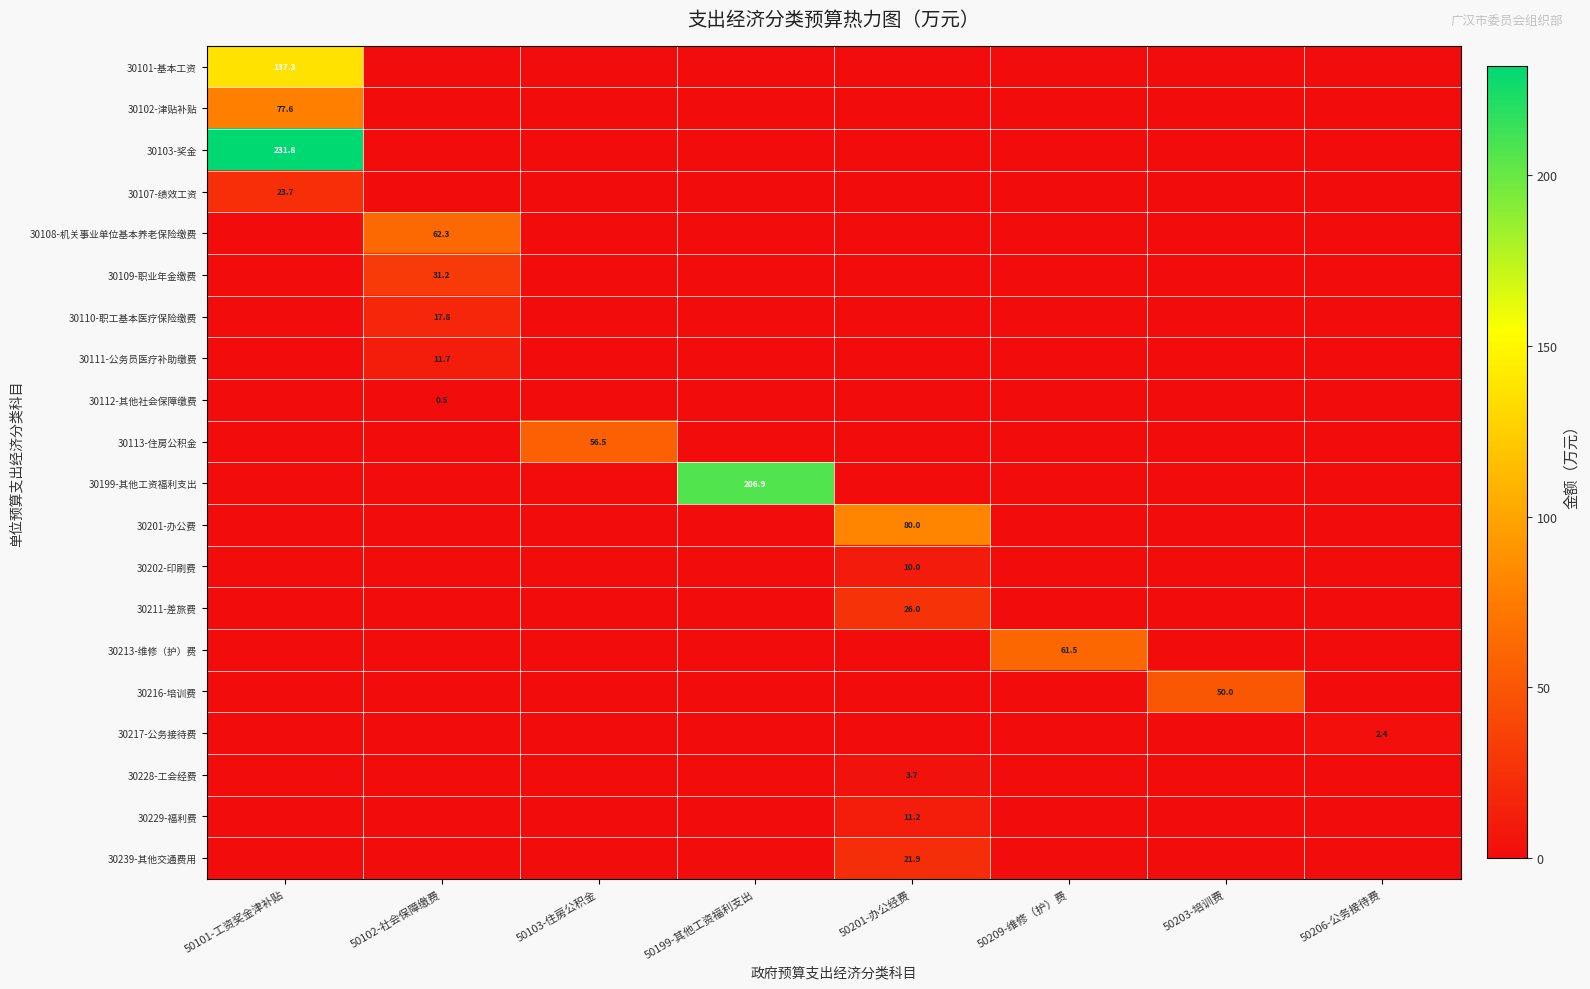

True or false: 30201-办公费 has a value of 0.0 at 50101-工资奖金津补贴.

True